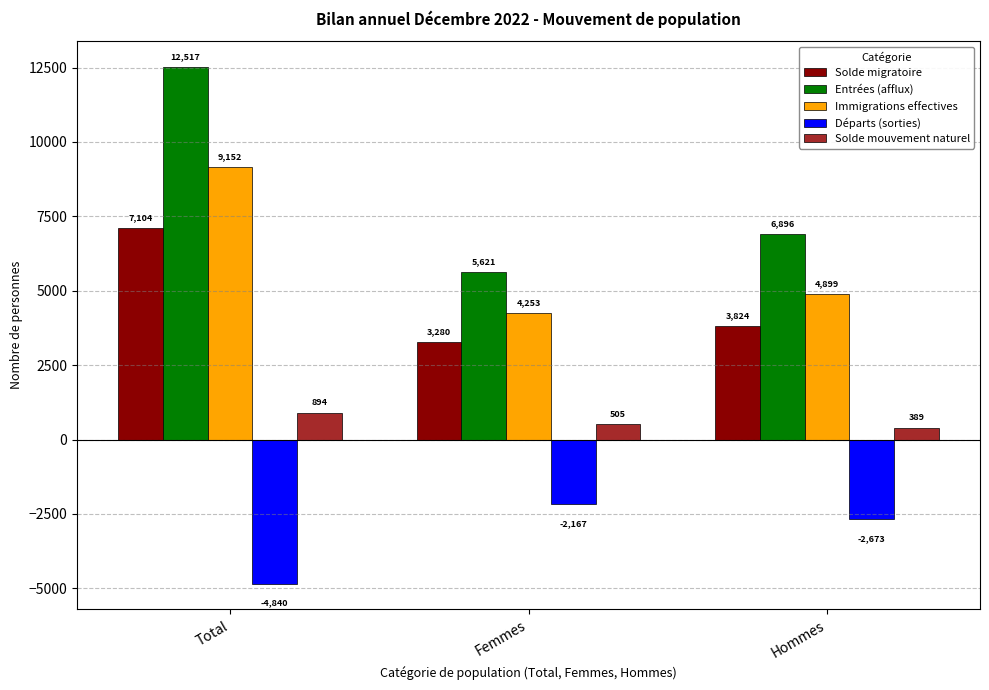

Is it true that Immigrations effectives equals 6413 at Hommes?

False